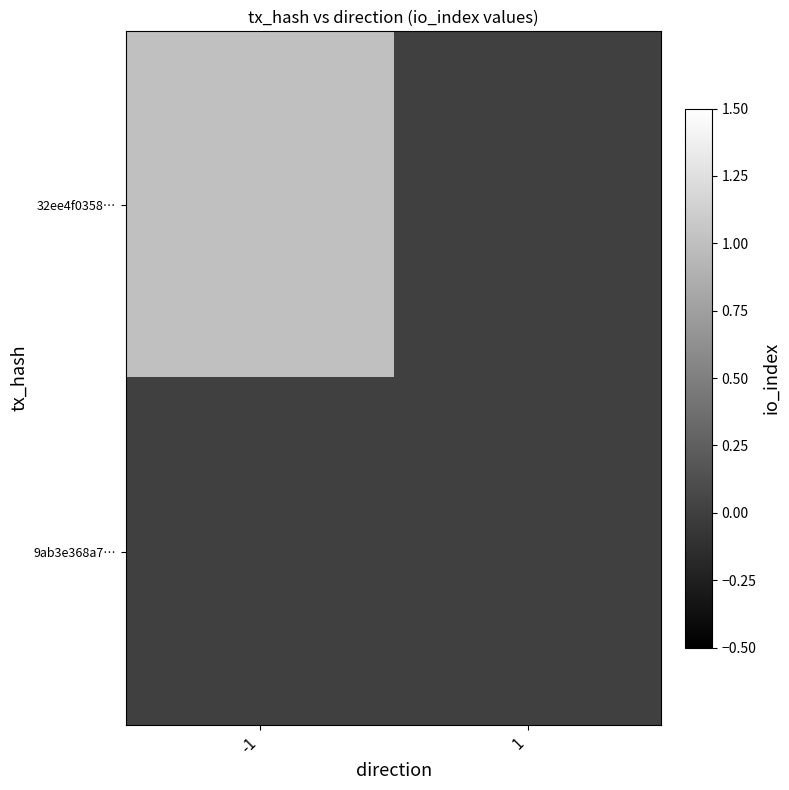

Reading left to right, transcribe all the data shown in this chart.

32ee4f0358…: -1=1	1=0
9ab3e368a7…: -1=0	1=0